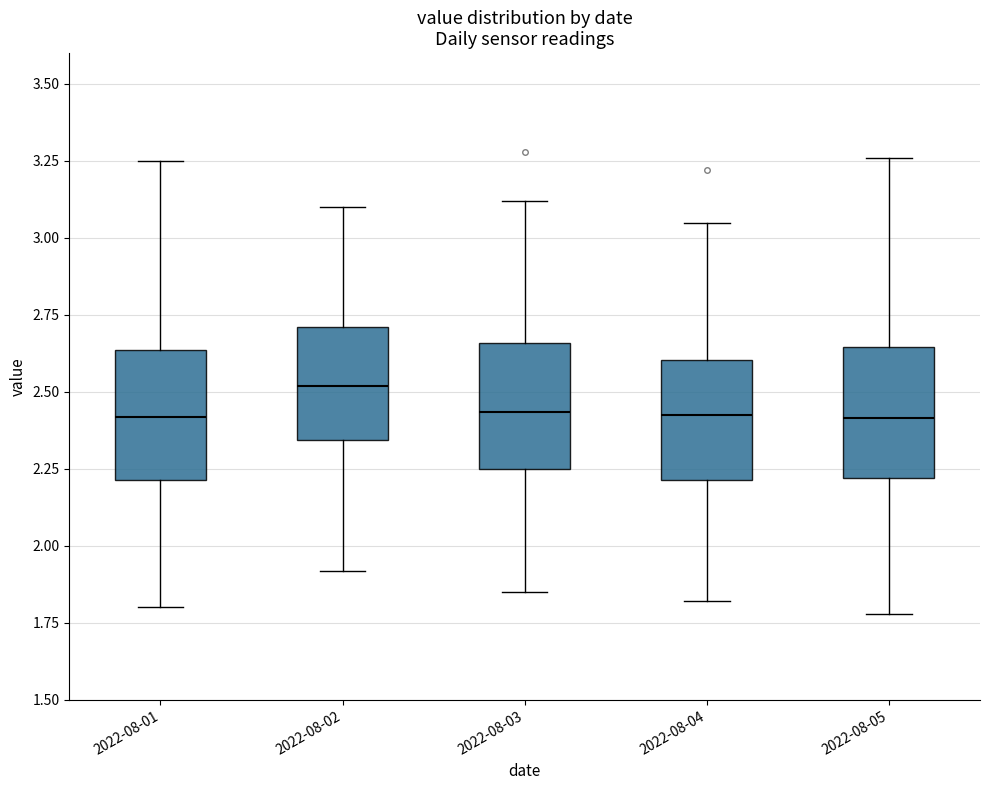

Reading left to right, read every box against the y-axis: the position of its median line, the range the box covers, and the ends of its whiskers. The values are not printed on the chart, so give them approximately, as read against the axis.

2022-08-01: median 2.40, box 2.20 to 2.65, whiskers 1.80 to 3.25
2022-08-02: median 2.50, box 2.35 to 2.70, whiskers 1.90 to 3.10
2022-08-03: median 2.45, box 2.25 to 2.65, whiskers 1.85 to 3.10
2022-08-04: median 2.45, box 2.20 to 2.60, whiskers 1.80 to 3.05
2022-08-05: median 2.40, box 2.20 to 2.65, whiskers 1.80 to 3.25